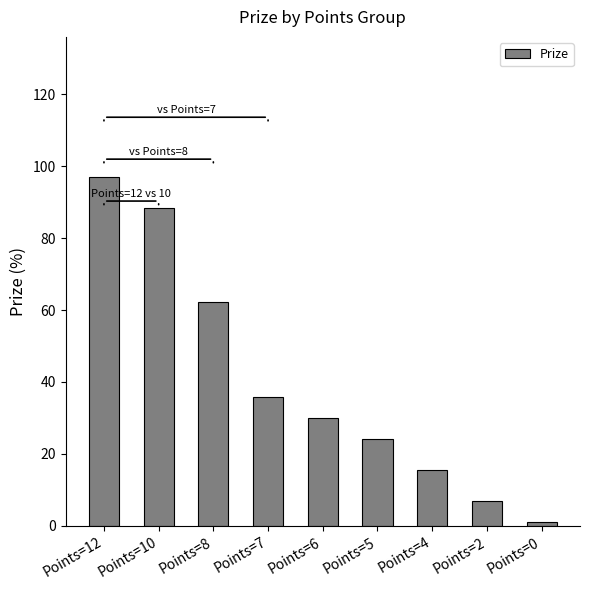

The value at Points=7 is 23.0. True or false?

False